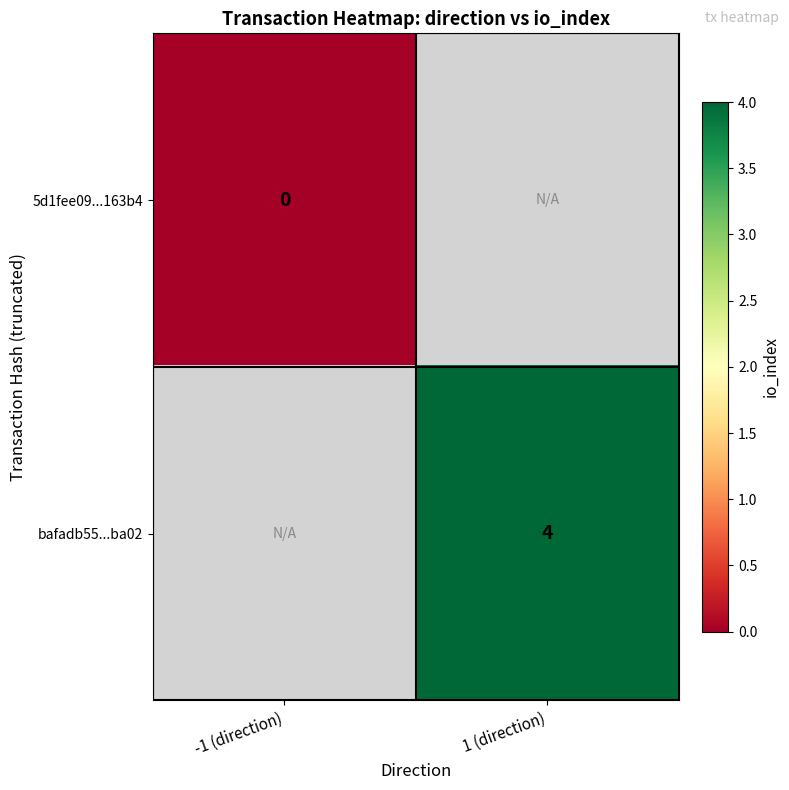

At how many categories does at least one series exceed 0?

1